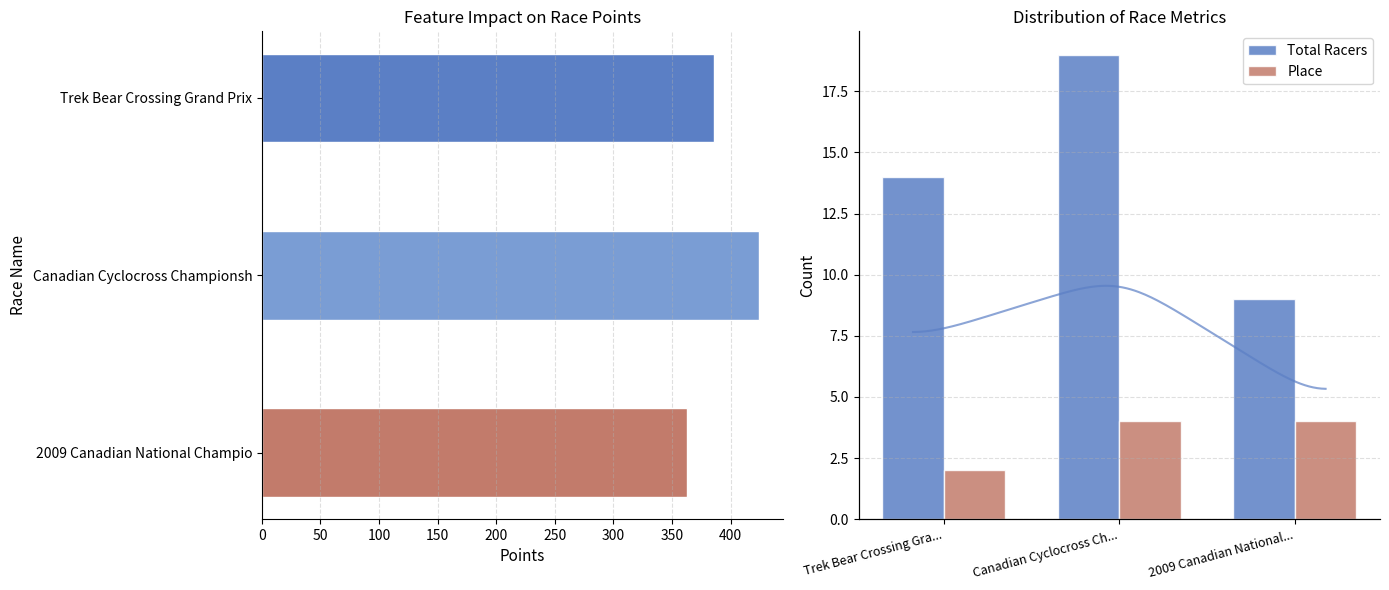

How many data points does each series have?

3